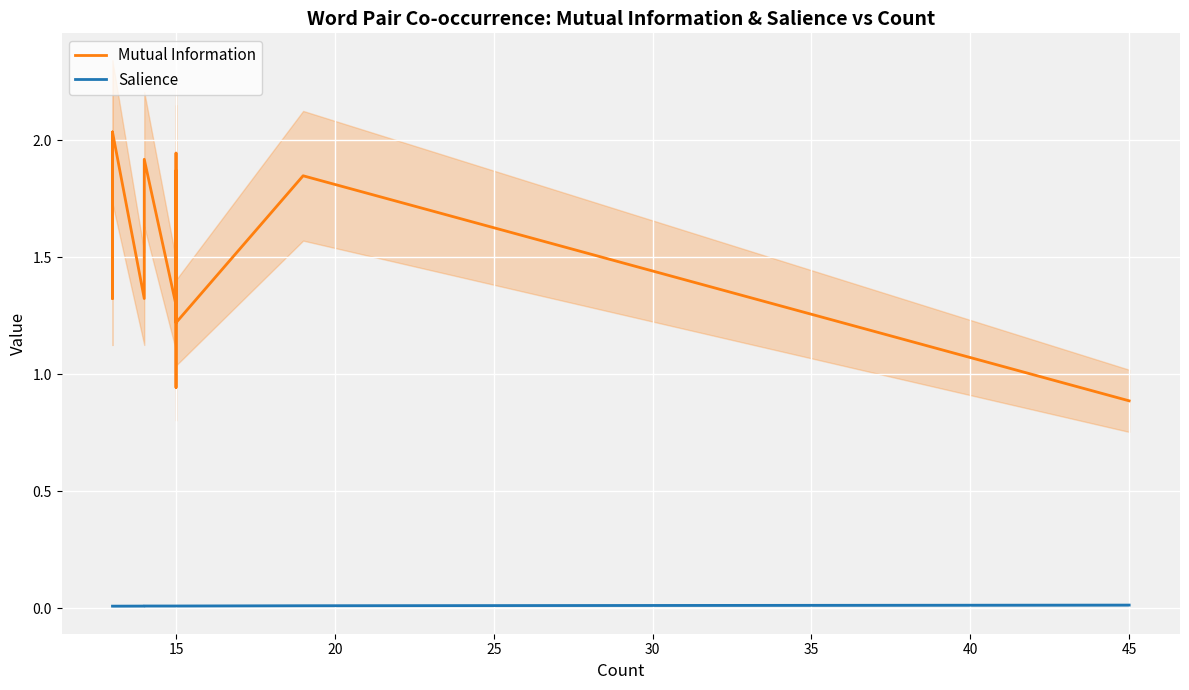

How many data points in Mutual Information are above 1?

18